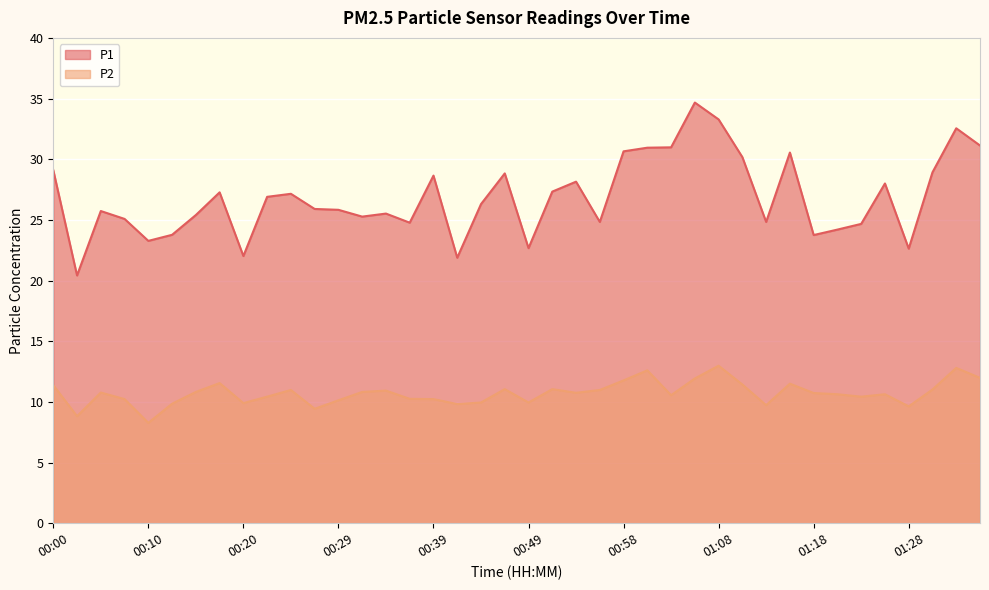

The P1 series shows 22.0 at 00:20. True or false?

True